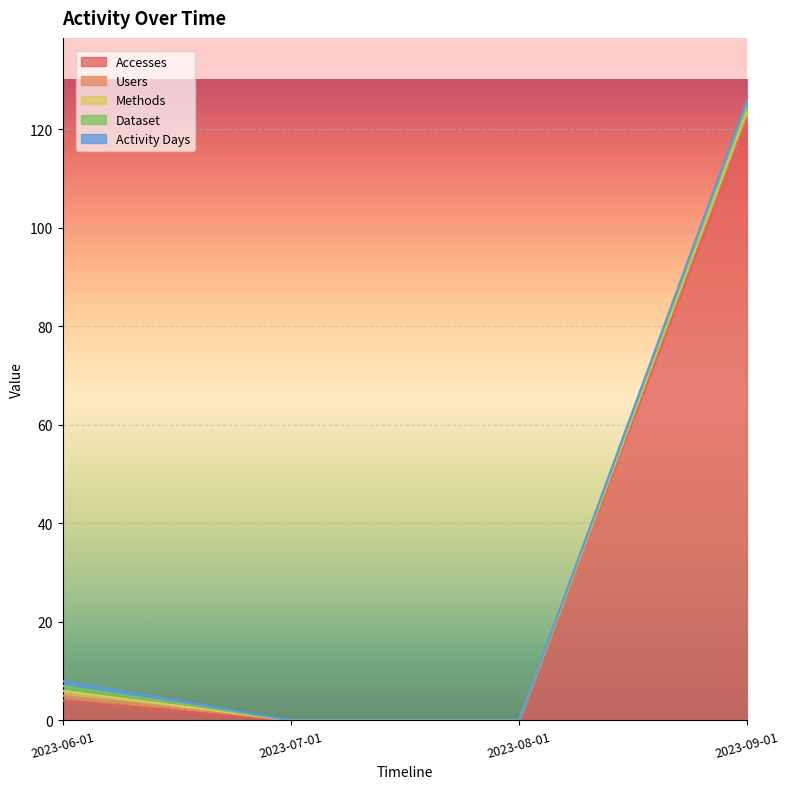

At 2023-08-01, list the series in order from smallest to largest.

Accesses, Users, Methods, Dataset, Activity Days